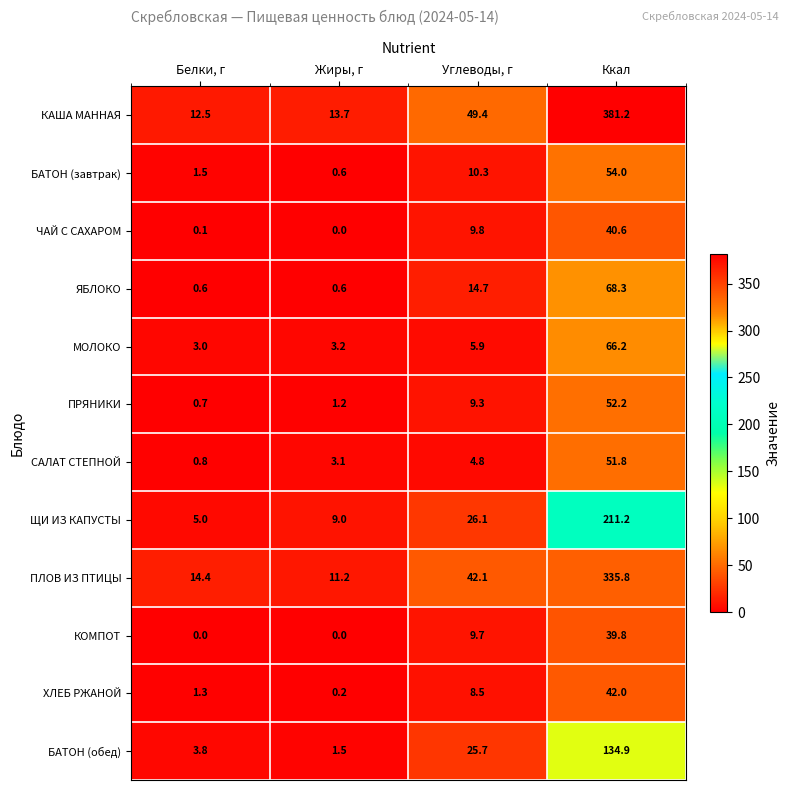

What is the greatest value displayed?

381.2